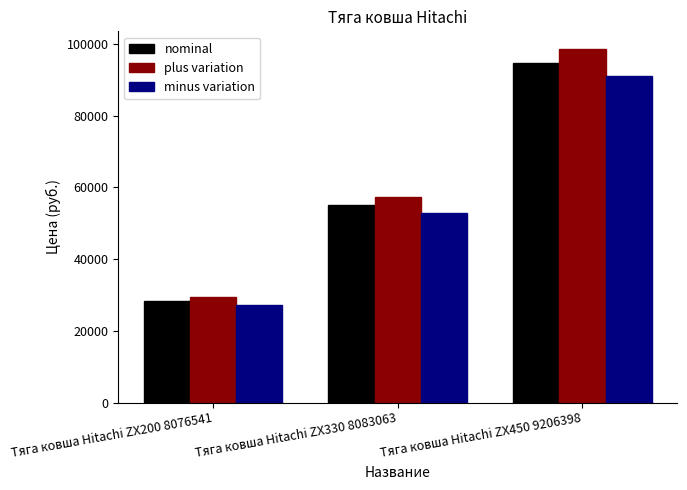

What is the spread (max minus min) of values at Тяга ковша Hitachi ZX200 8076541?

2263.2